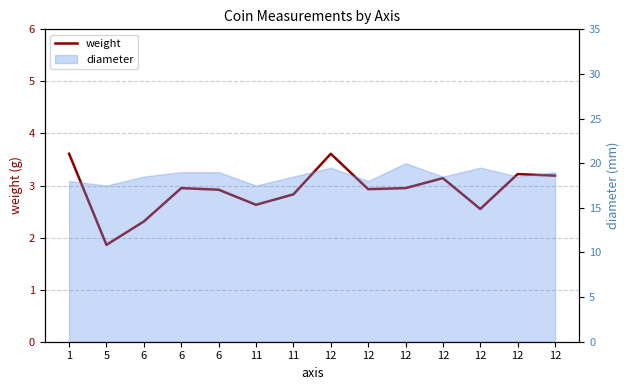

Rank the categories by value from highest to lowest.

1, 12, 12, 12, 12, 6, 12, 12, 6, 11, 11, 12, 6, 5